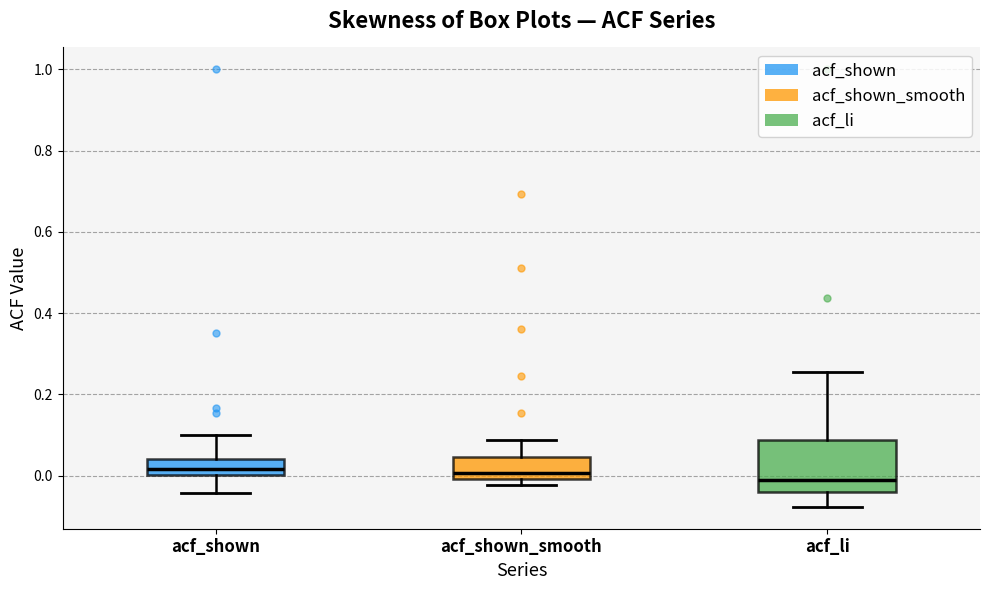

Where is the upper edge of the box for acf_shown_smooth on the y-axis? The values are not printed on the chart, so give them approximately, as read against the axis.

0.04